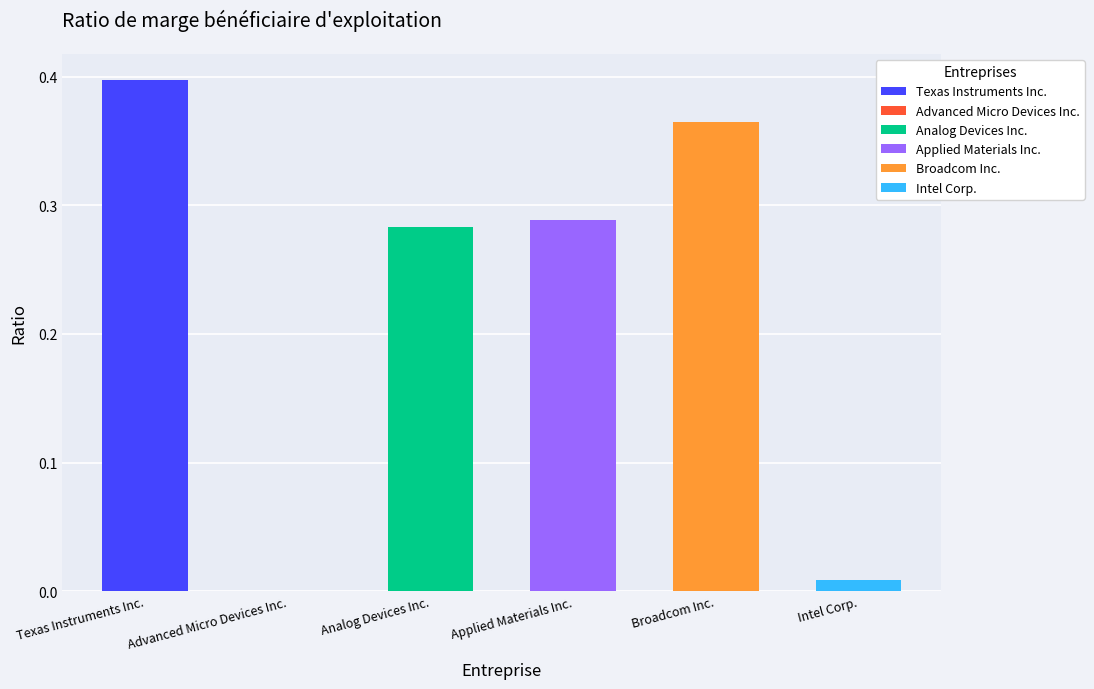

Is it true that the value at Intel Corp. is 0.0?

True